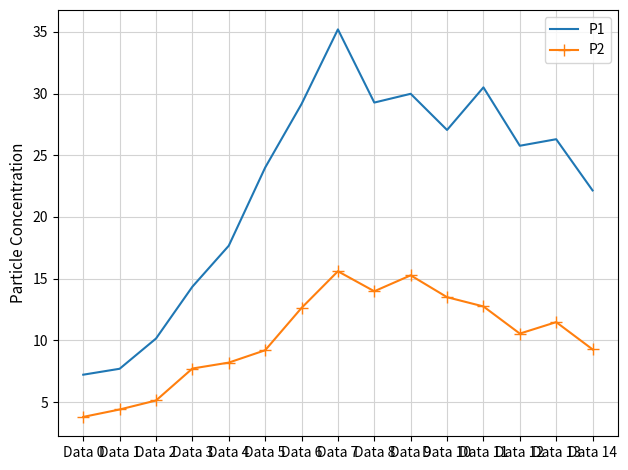

True or false: P1 and P2 intersect in this chart.

False